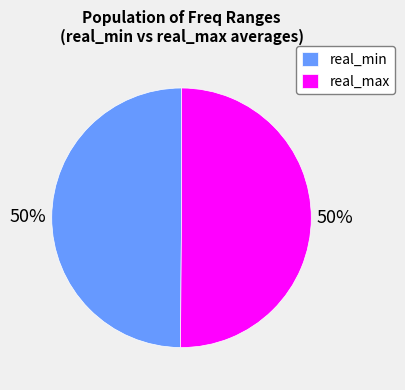

To the nearest percent, what is the average slice percentage?

50%